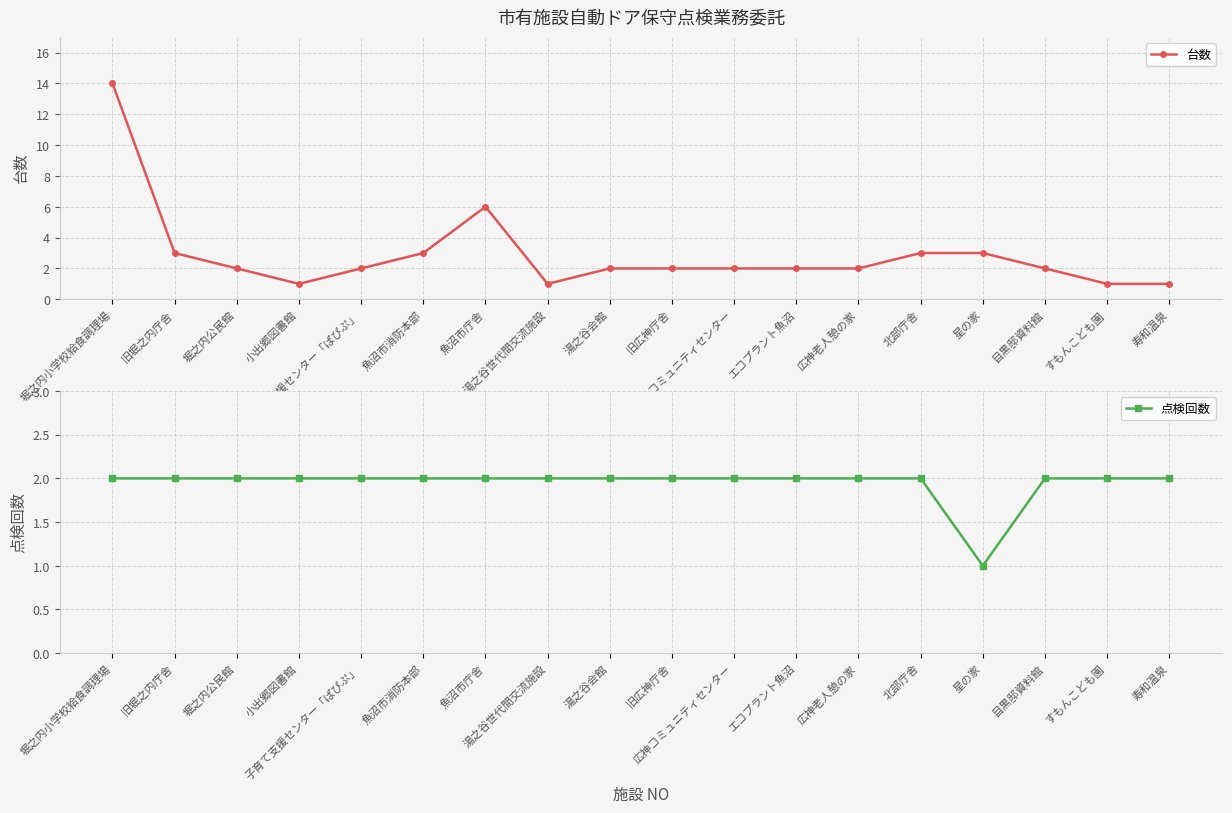

What is the total value across all series at 目黒邸資料館?

4